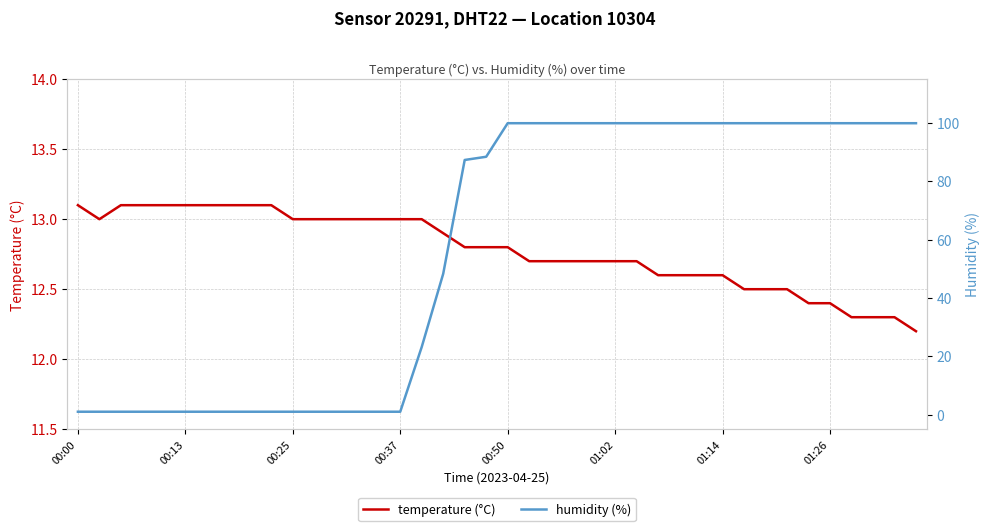

The value of humidity (%) at 17 is 20.2. True or false?

False